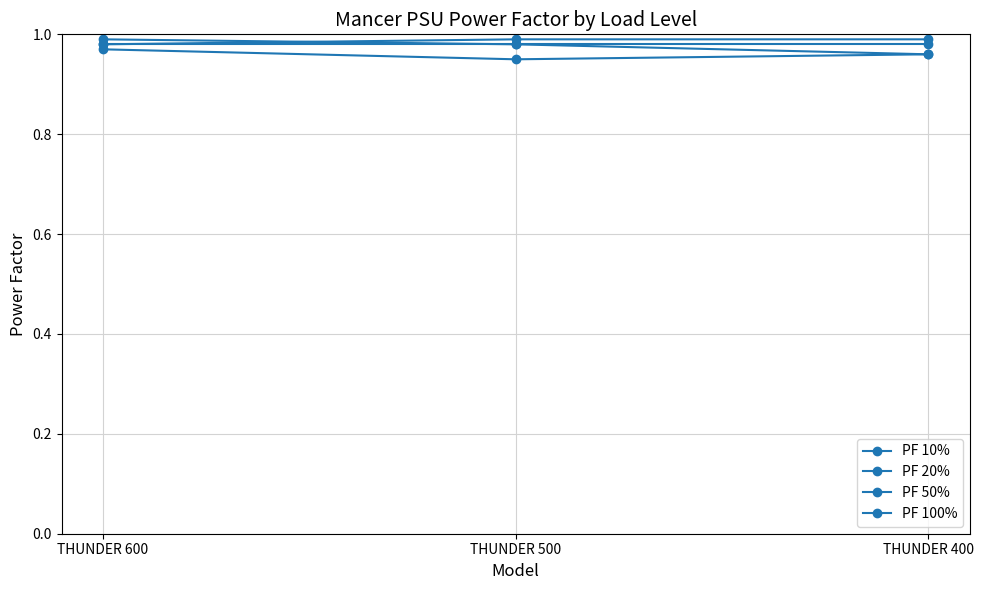

Is it true that PF 10% equals 1.0 at THUNDER 600?

True